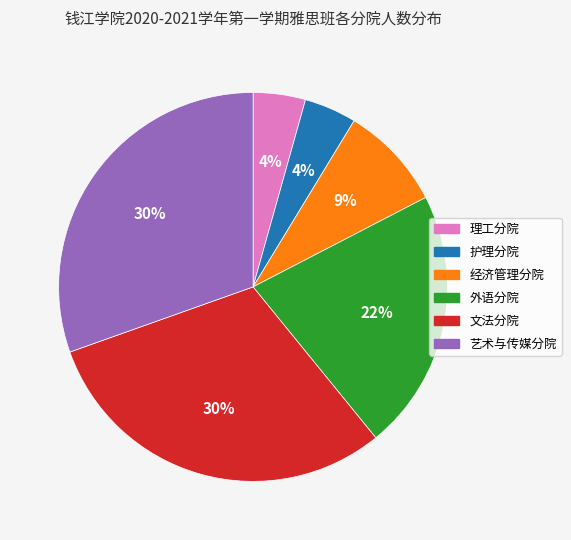

Is the sum of 理工分院 and 艺术与传媒分院 greater than half?

No